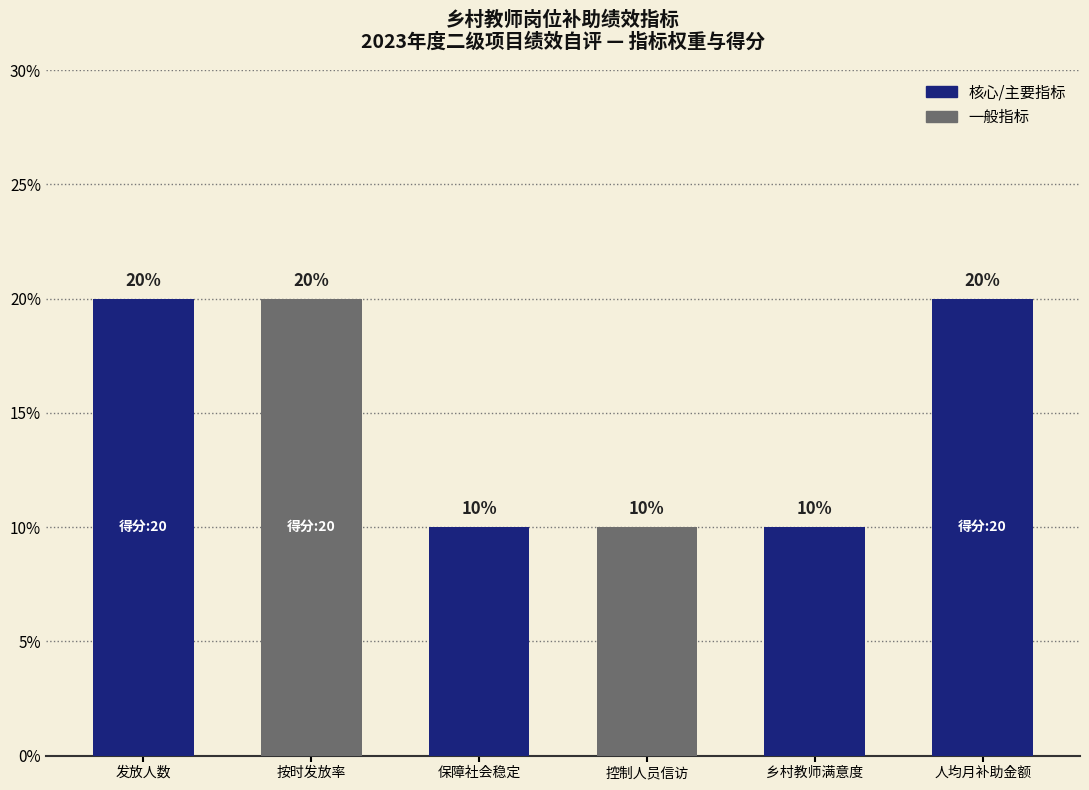

Approximately how many times larger is the value at 发放人数 compared to 保障社会稳定?

2.0